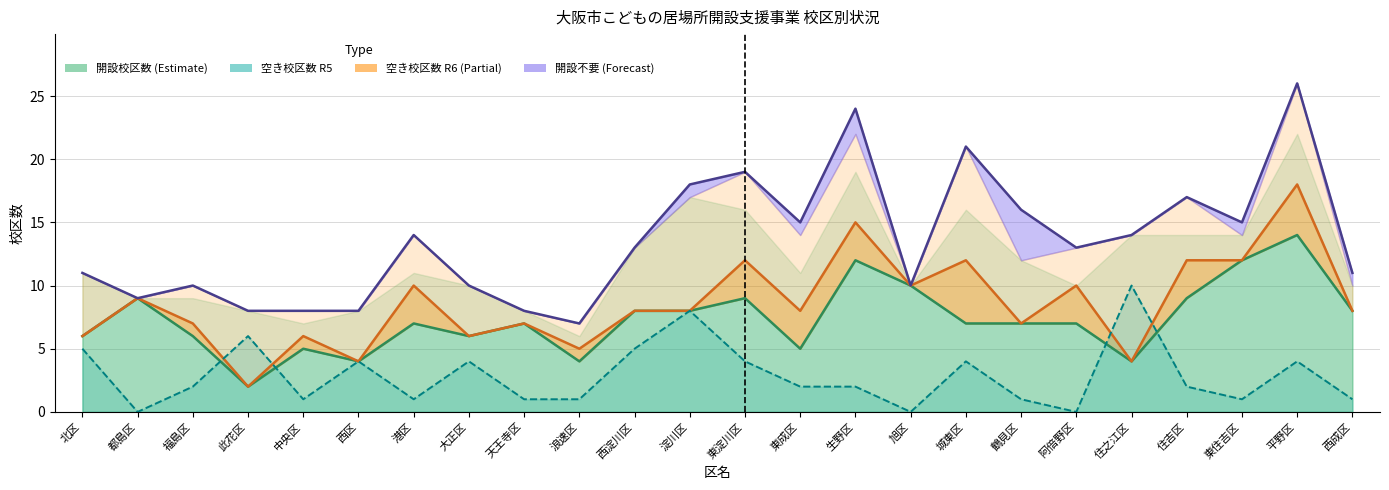

How many lines are shown in the chart?

4